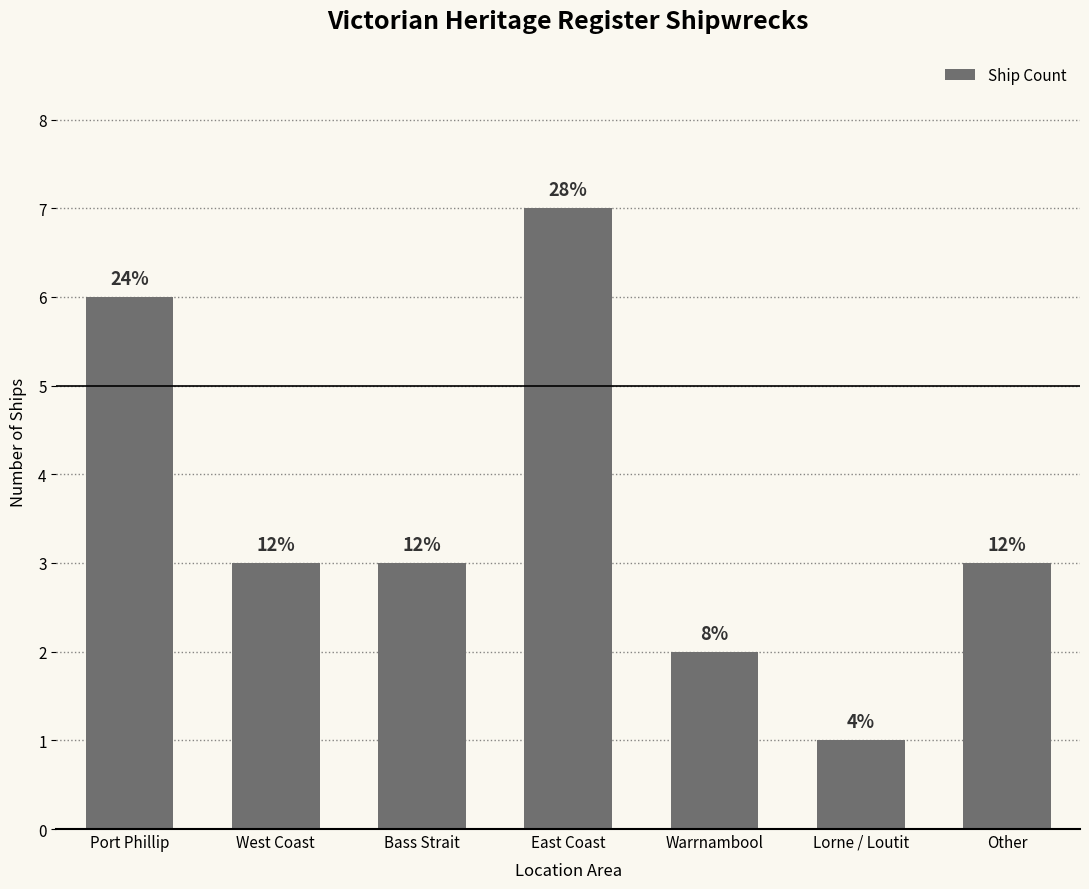

What position from the left is West Coast?

2